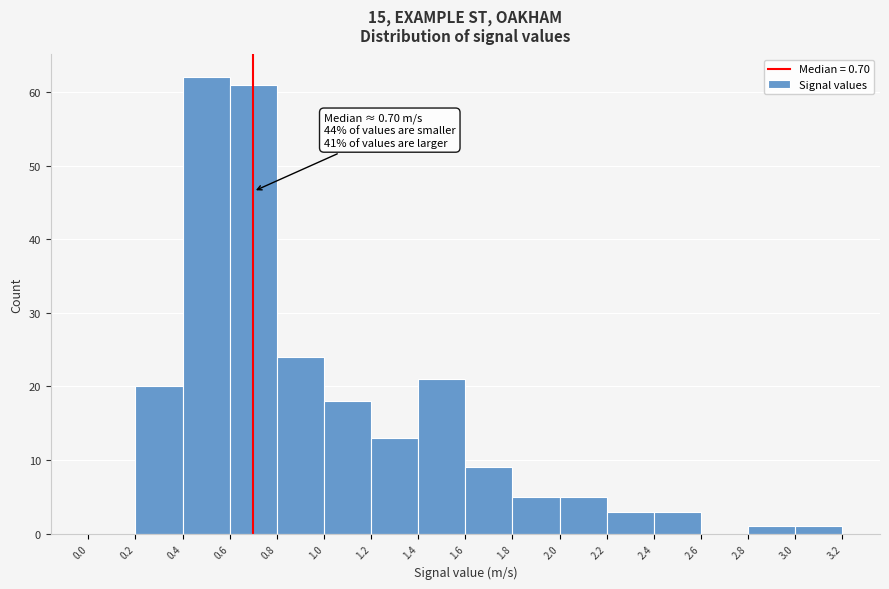

Over which range of the x-axis is the bar tallest?

0.4 to 0.6